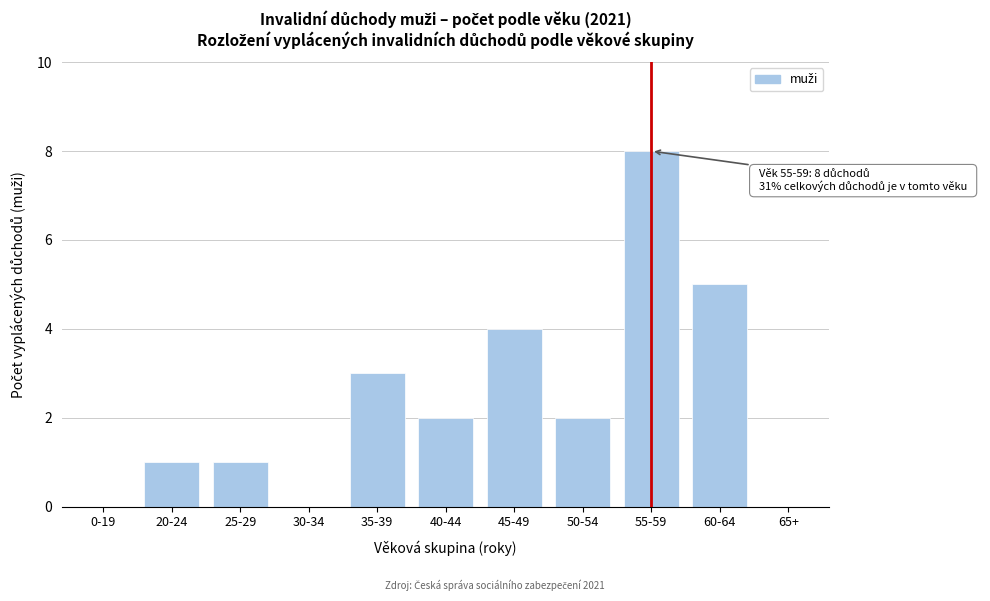

Reading right to left, list all the values displayed in this chart.

65+=0	60-64=5	55-59=8	50-54=2	45-49=4	40-44=2	35-39=3	30-34=0	25-29=1	20-24=1	0-19=0